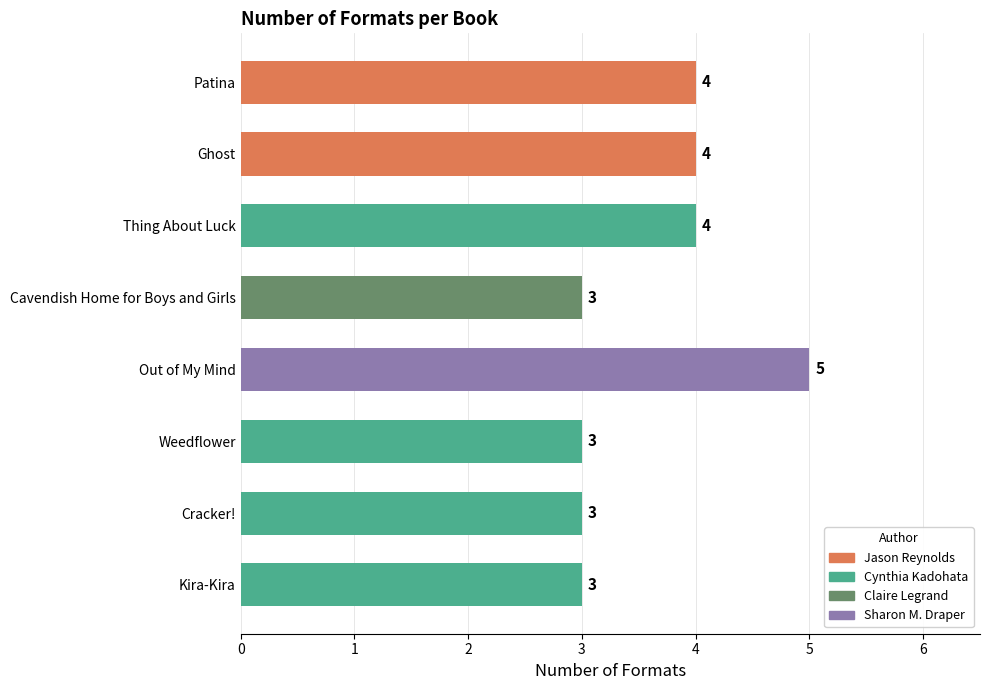

Count the values in the range 3 to 4.

7